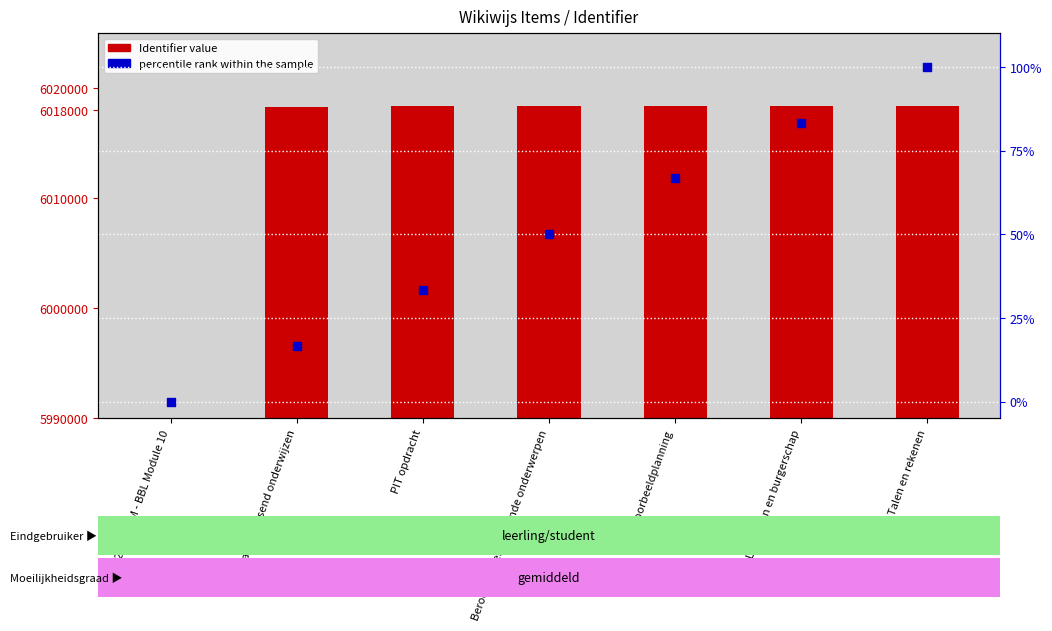

Which series has the largest Y range (max minus min)?

Identifier value